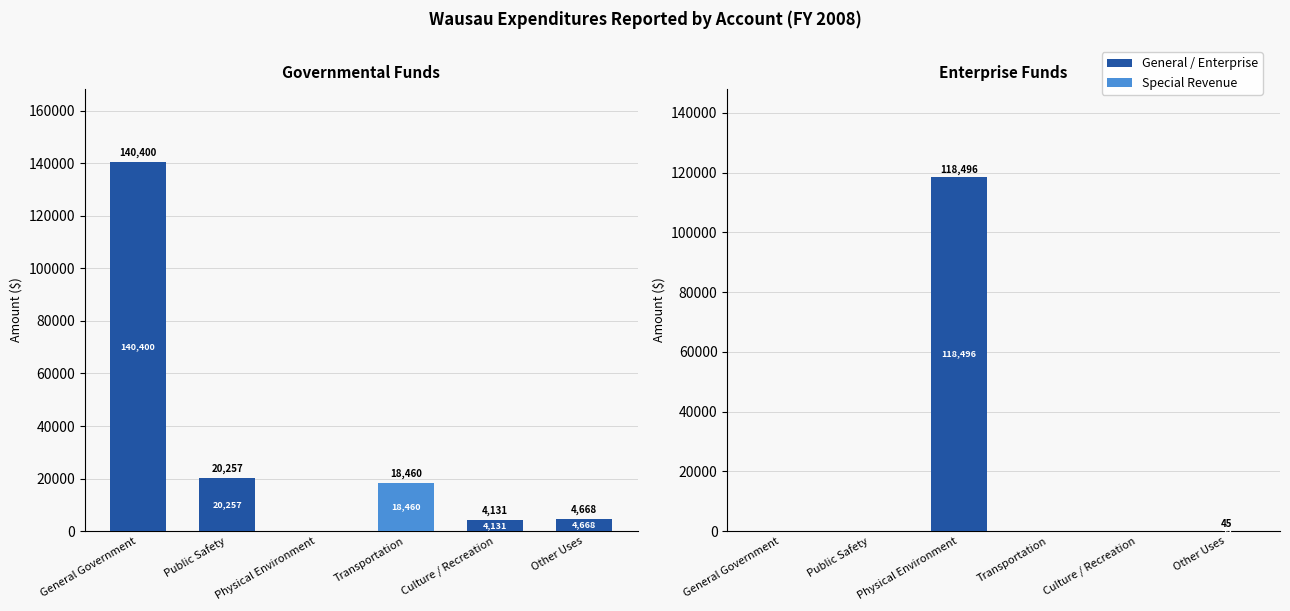

Which series has the largest total across all categories?

General